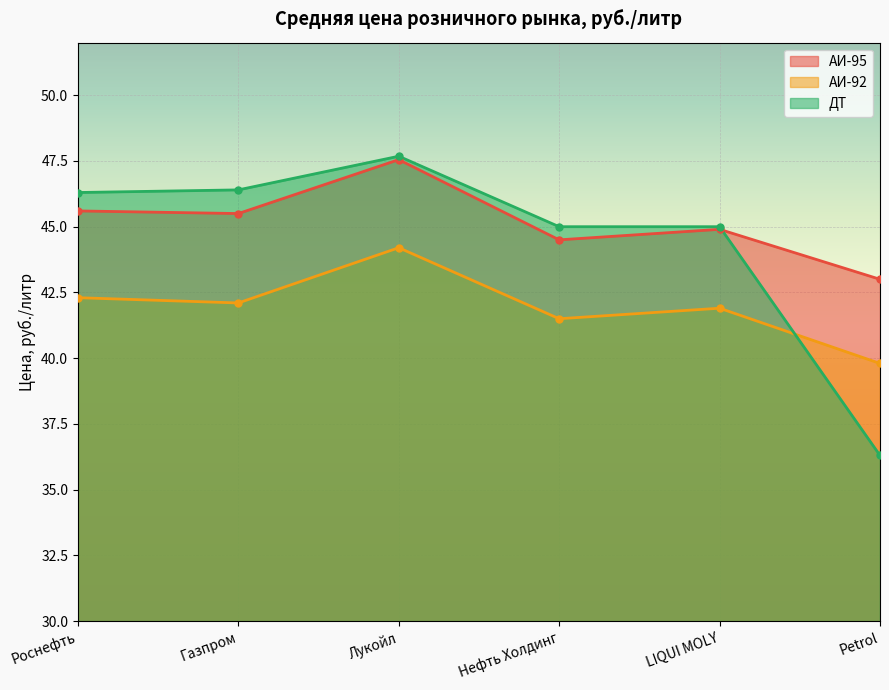

What is the greatest value displayed?

47.7